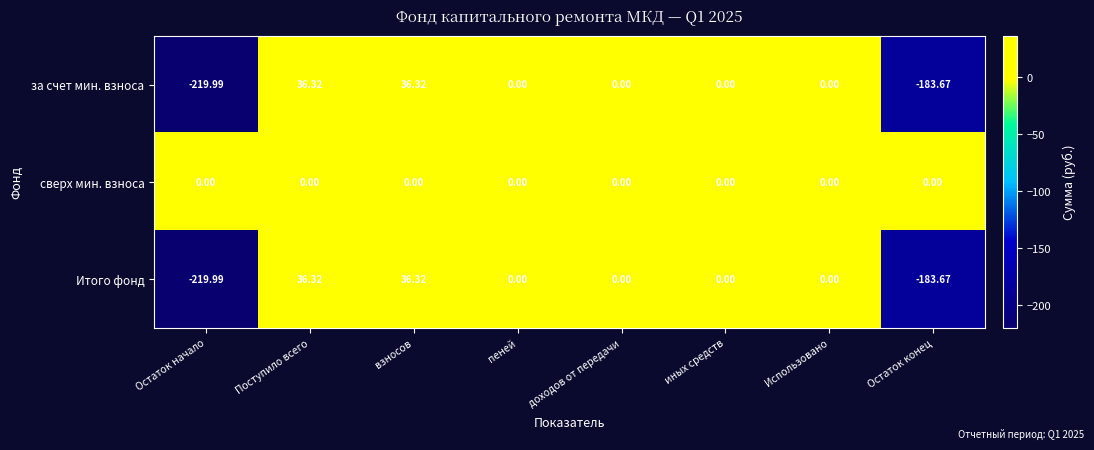

Which series has the largest total across all categories?

сверх мин. взноса